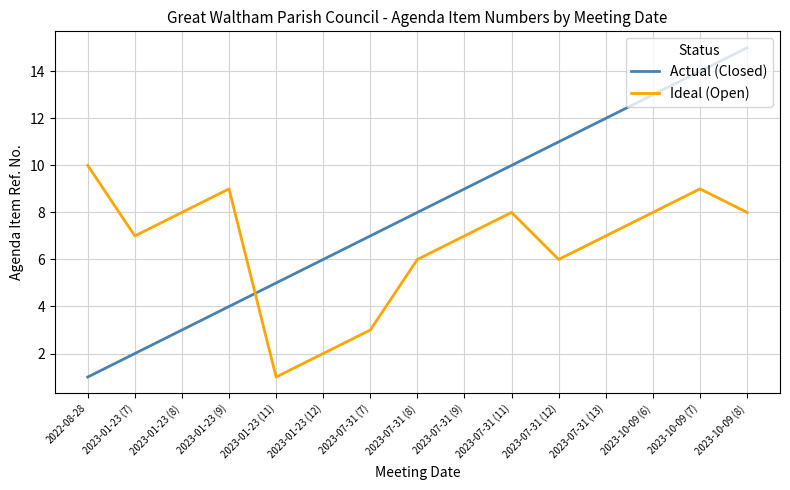

How many times do Ideal (Open) and Actual (Closed) cross each other?

1